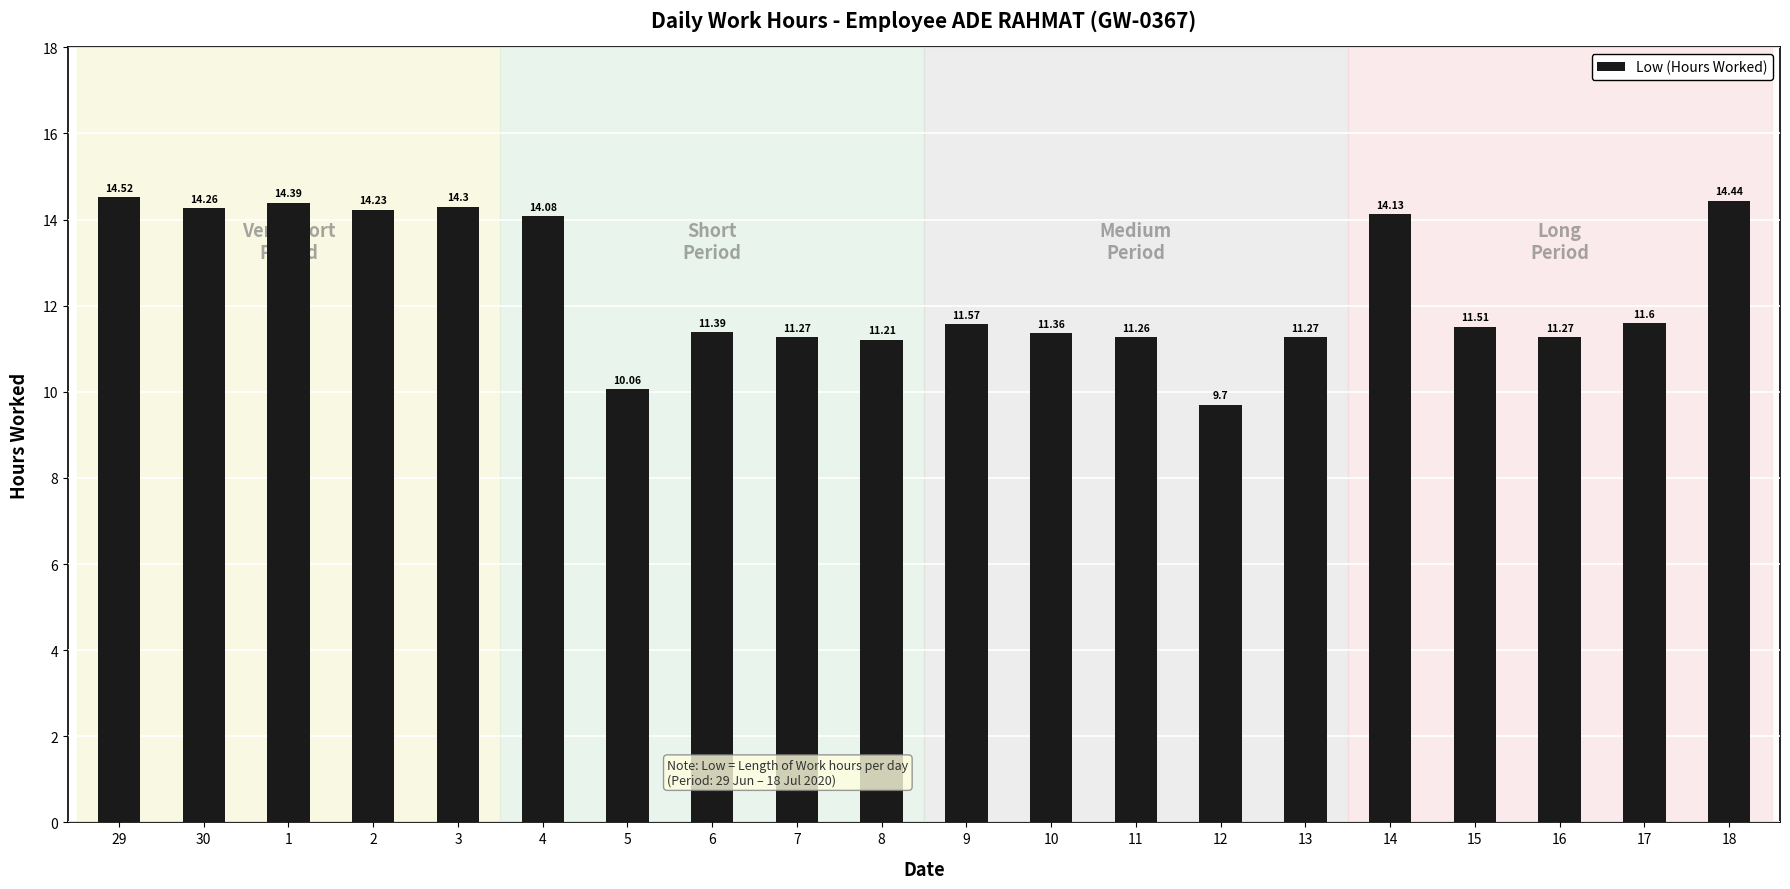

Are the bars horizontal?

No